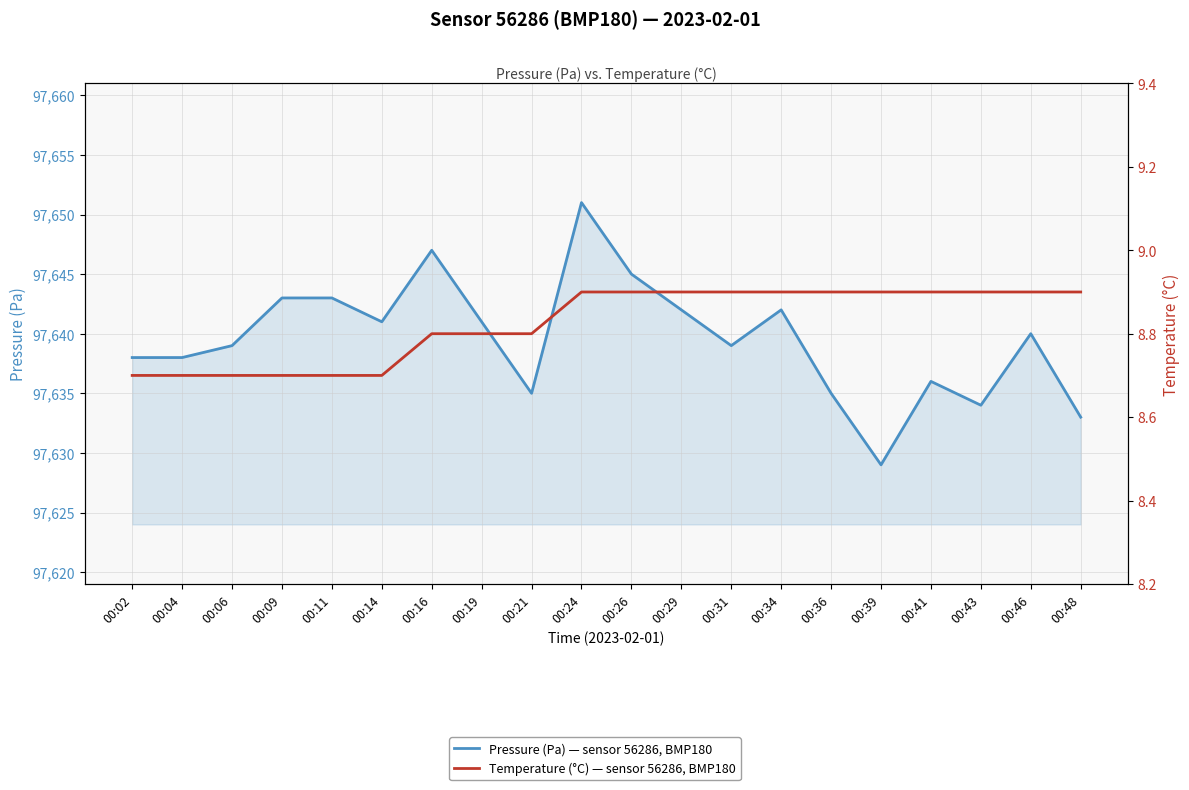

Count the Temperature (°C) values in the range 8 to 9.

20